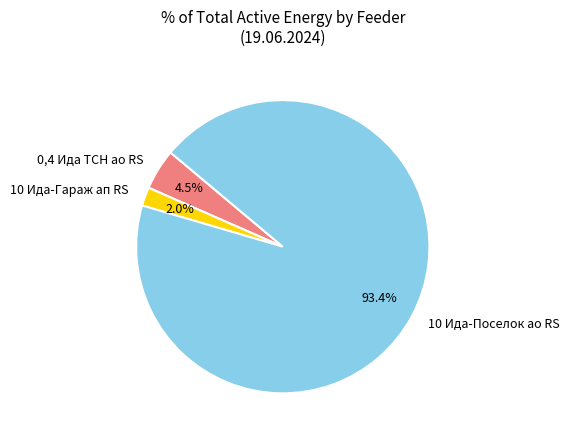

What portion of the pie excludes 10 Ида-Гараж ап RS?

98.0%